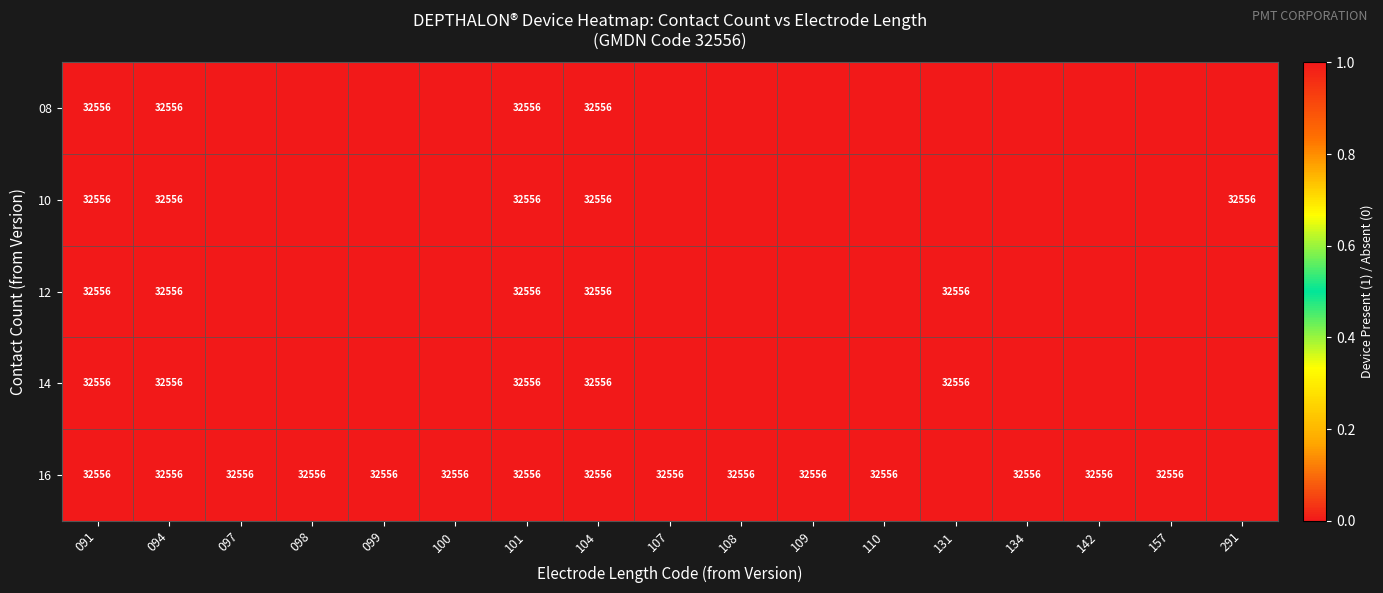

The value of 10 at 094 is 55727. True or false?

False